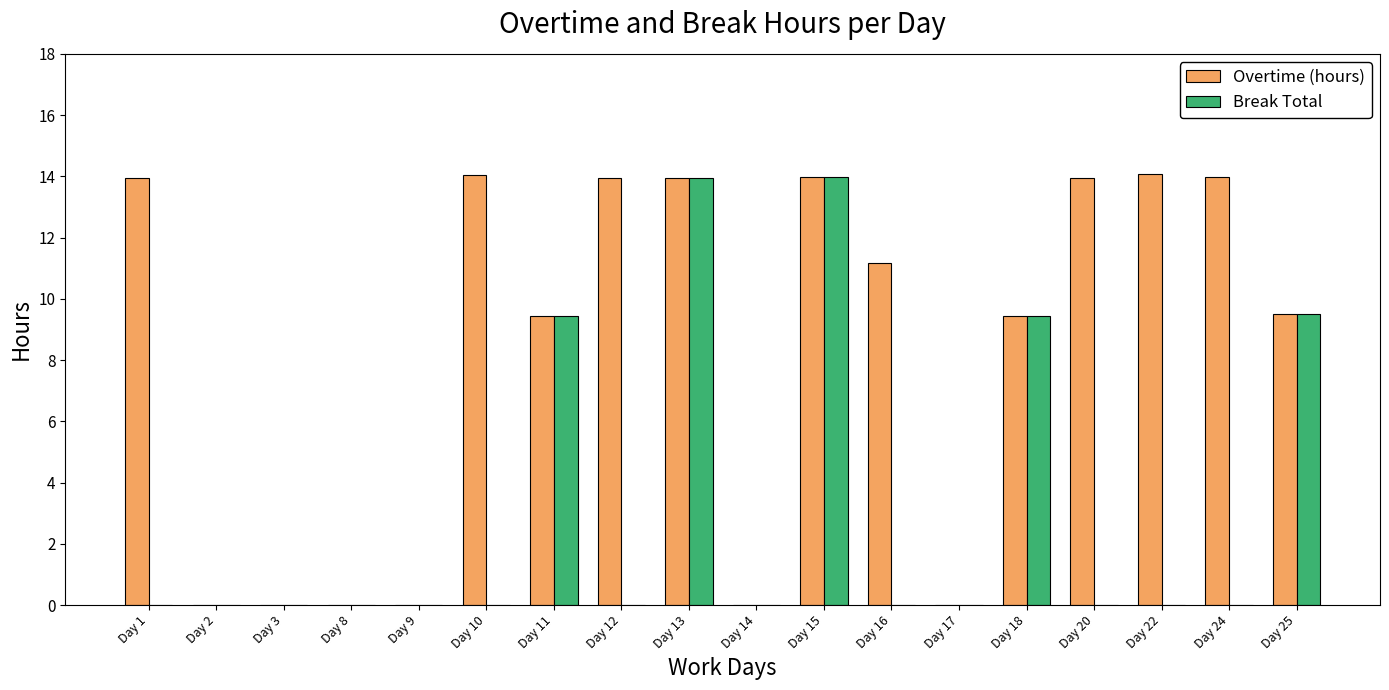

What is the greatest value displayed?

14.1